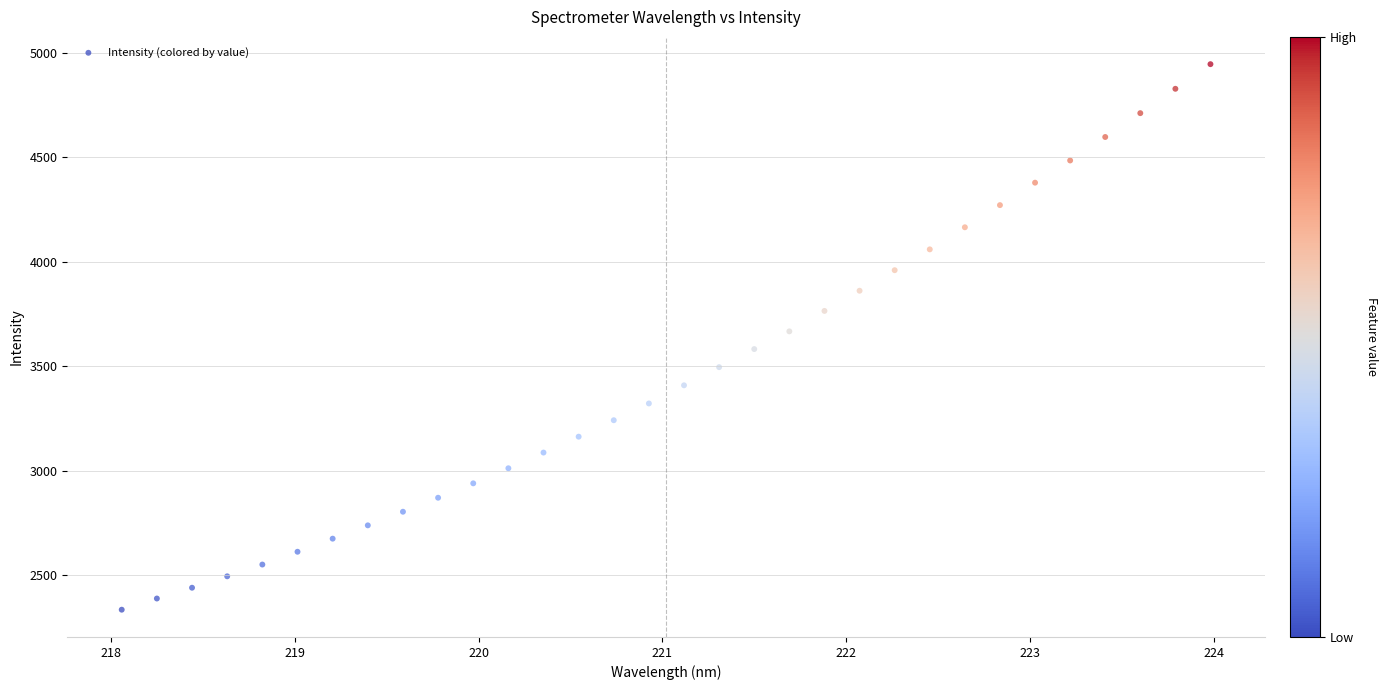

What is the range of Y values (max minus min)?

2609.9